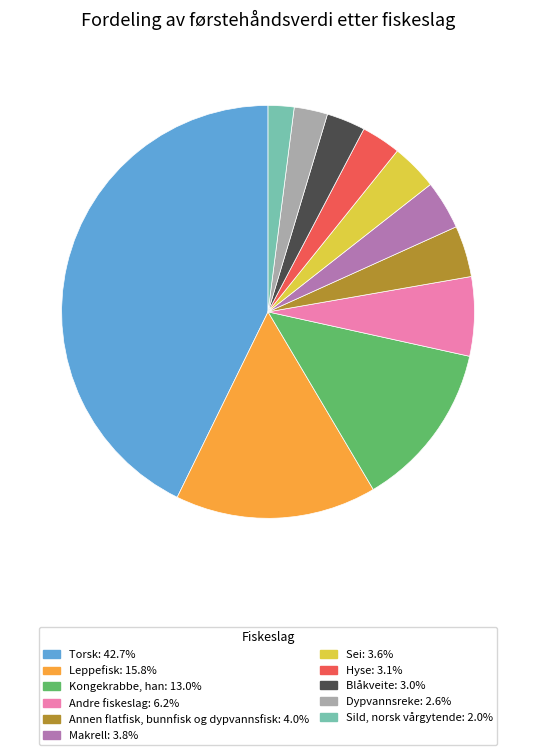

How many slices are in this pie chart?

11